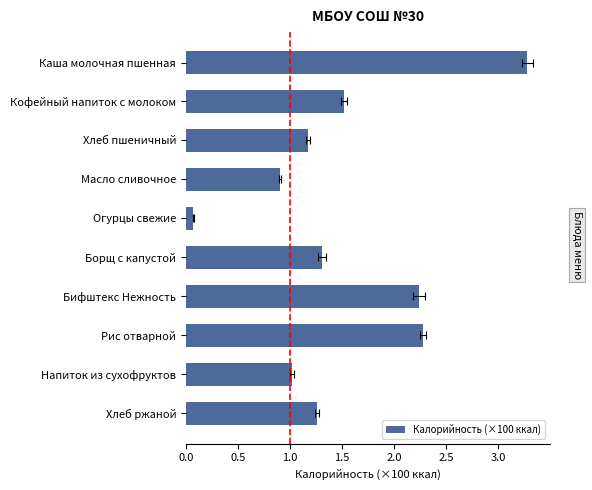

True or false: the data shows 1.3 at Борщ с капустой.

True